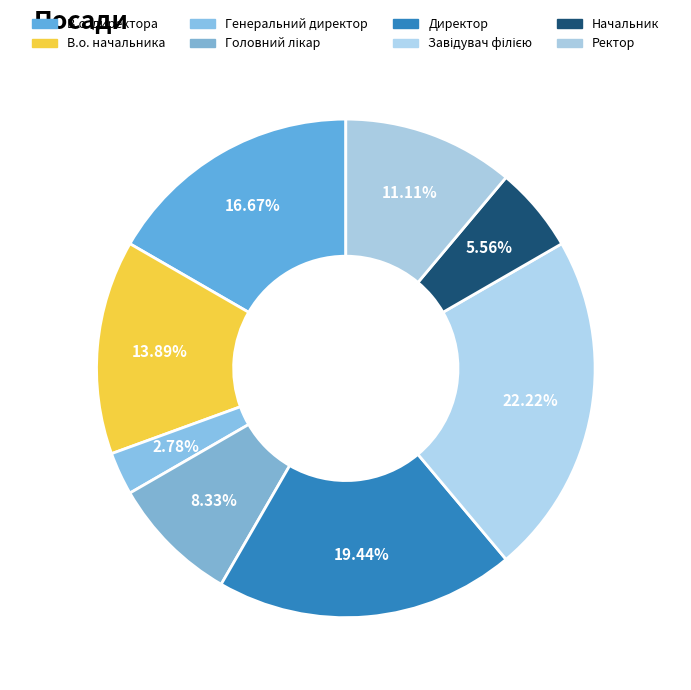

How many segments does this pie chart have?

8